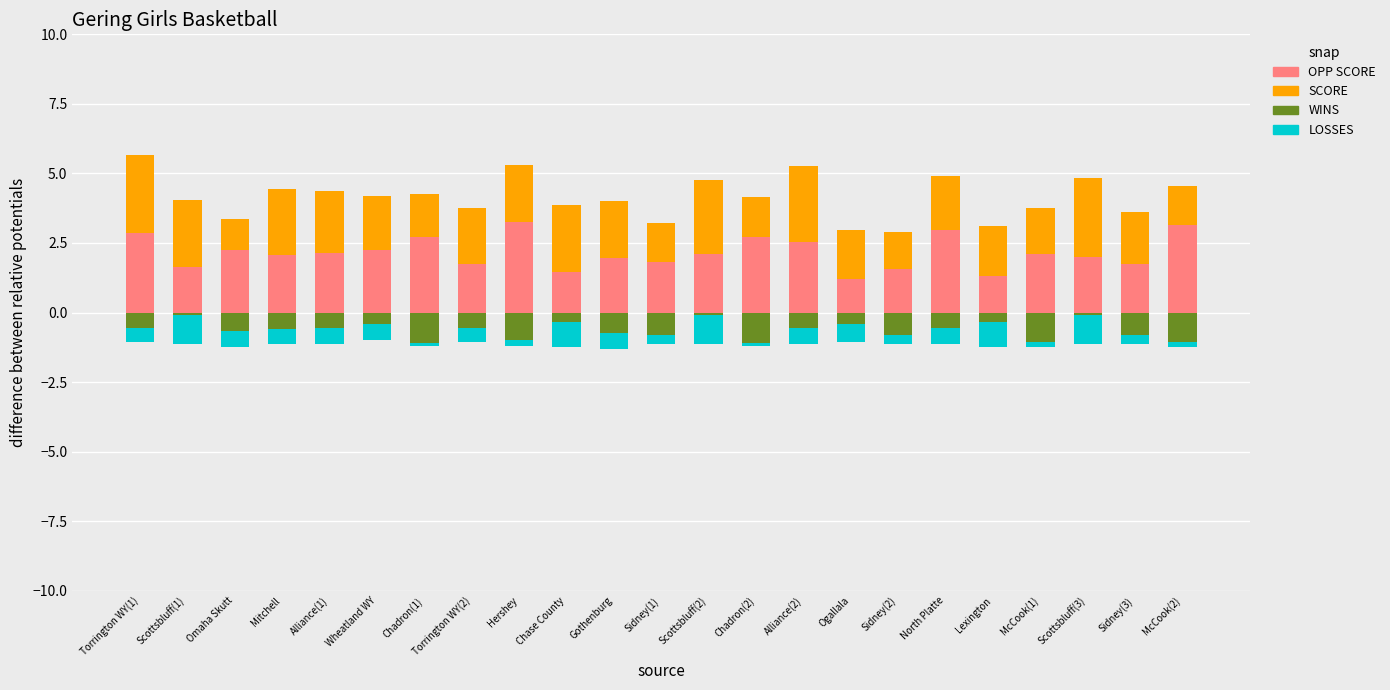

Reading left to right, what are all the values shown in this chart?

OPP SCORE: Torrington WY(1)=2.9	Scottsbluff(1)=1.6	Omaha Skutt=2.2	Mitchell=2.0	Alliance(1)=2.1	Wheatland WY=2.2	Chadron(1)=2.7	Torrington WY(2)=1.8	Hershey=3.2	Chase County=1.4	Gothenburg=1.9	Sidney(1)=1.8	Scottsbluff(2)=2.1	Chadron(2)=2.7	Alliance(2)=2.5	Ogallala=1.2	Sidney(2)=1.6	North Platte=3.0	Lexington=1.3	McCook(1)=2.1	Scottsbluff(3)=2.0	Sidney(3)=1.8	McCook(2)=3.1
SCORE: Torrington WY(1)=2.8	Scottsbluff(1)=2.4	Omaha Skutt=1.1	Mitchell=2.4	Alliance(1)=2.2	Wheatland WY=1.9	Chadron(1)=1.6	Torrington WY(2)=2.0	Hershey=2.1	Chase County=2.4	Gothenburg=2.1	Sidney(1)=1.4	Scottsbluff(2)=2.6	Chadron(2)=1.4	Alliance(2)=2.7	Ogallala=1.7	Sidney(2)=1.4	North Platte=1.9	Lexington=1.8	McCook(1)=1.6	Scottsbluff(3)=2.9	Sidney(3)=1.9	McCook(2)=1.4
WINS: Torrington WY(1)=-0.6	Scottsbluff(1)=-0.1	Omaha Skutt=-0.7	Mitchell=-0.6	Alliance(1)=-0.6	Wheatland WY=-0.4	Chadron(1)=-1.1	Torrington WY(2)=-0.6	Hershey=-1.0	Chase County=-0.3	Gothenburg=-0.8	Sidney(1)=-0.8	Scottsbluff(2)=-0.1	Chadron(2)=-1.1	Alliance(2)=-0.6	Ogallala=-0.4	Sidney(2)=-0.8	North Platte=-0.6	Lexington=-0.3	McCook(1)=-1.1	Scottsbluff(3)=-0.1	Sidney(3)=-0.8	McCook(2)=-1.1
LOSSES: Torrington WY(1)=-0.5	Scottsbluff(1)=-1.1	Omaha Skutt=-0.6	Mitchell=-0.6	Alliance(1)=-0.6	Wheatland WY=-0.6	Chadron(1)=-0.1	Torrington WY(2)=-0.5	Hershey=-0.2	Chase County=-0.9	Gothenburg=-0.6	Sidney(1)=-0.3	Scottsbluff(2)=-1.1	Chadron(2)=-0.1	Alliance(2)=-0.6	Ogallala=-0.7	Sidney(2)=-0.3	North Platte=-0.6	Lexington=-0.9	McCook(1)=-0.2	Scottsbluff(3)=-1.1	Sidney(3)=-0.3	McCook(2)=-0.2